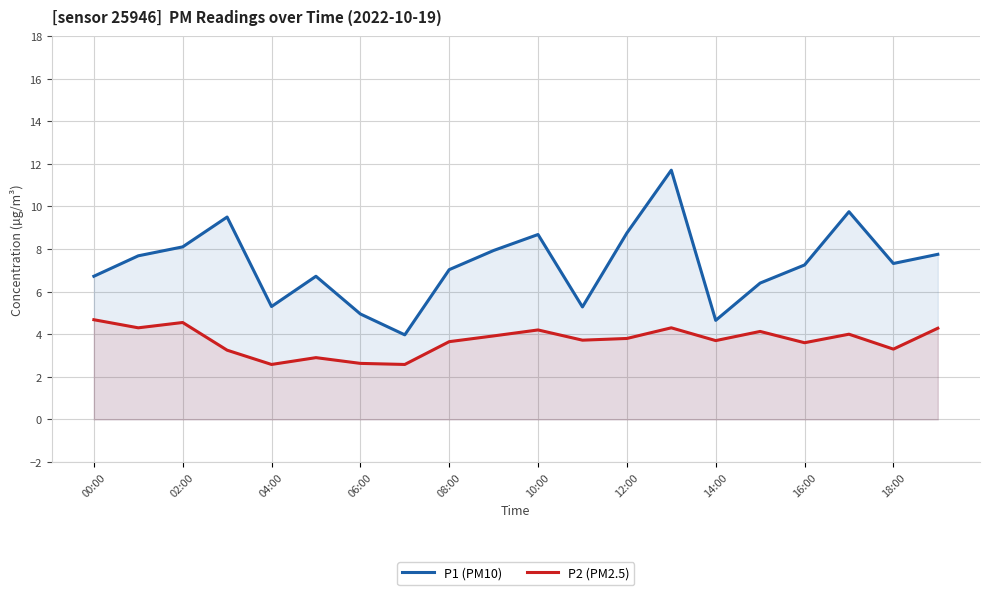

At which category is the sum across all series the highest?

13